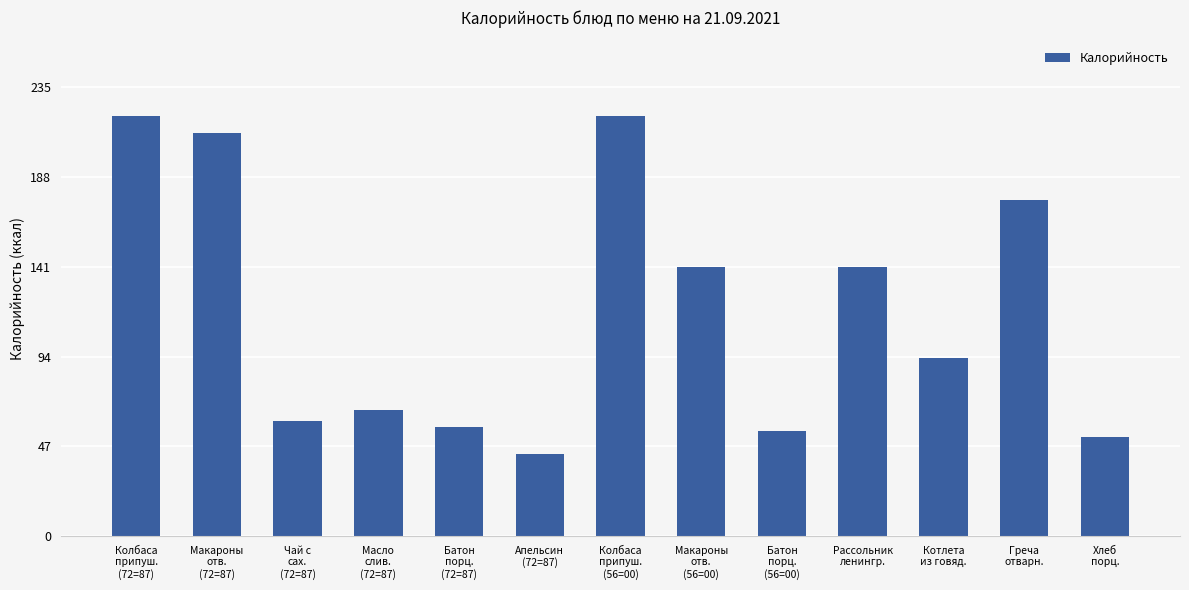

What is the change in value from Колбаса
припуш.
(72=87) to Масло
слив.
(72=87)?

-154